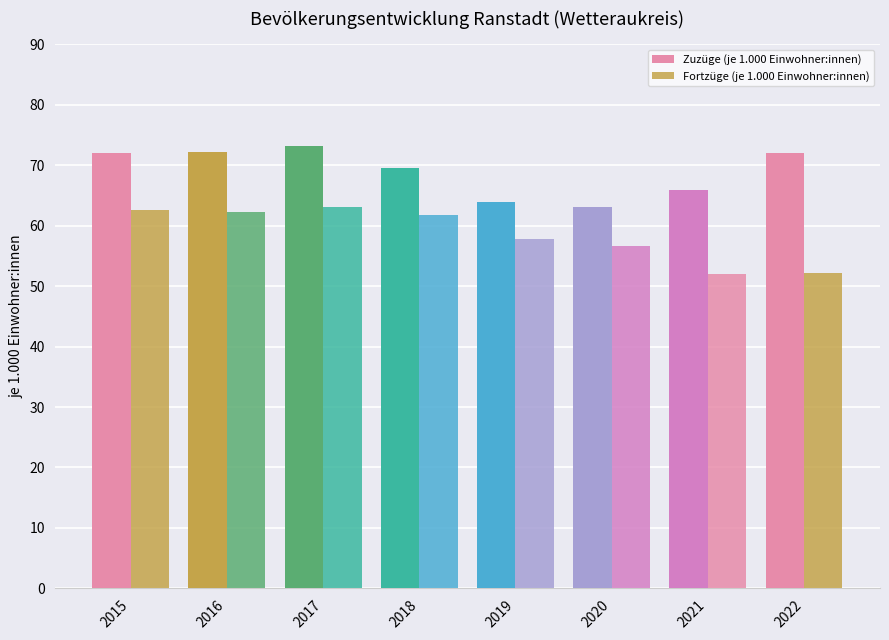

Are the bars grouped side by side (vs. stacked)?

Yes